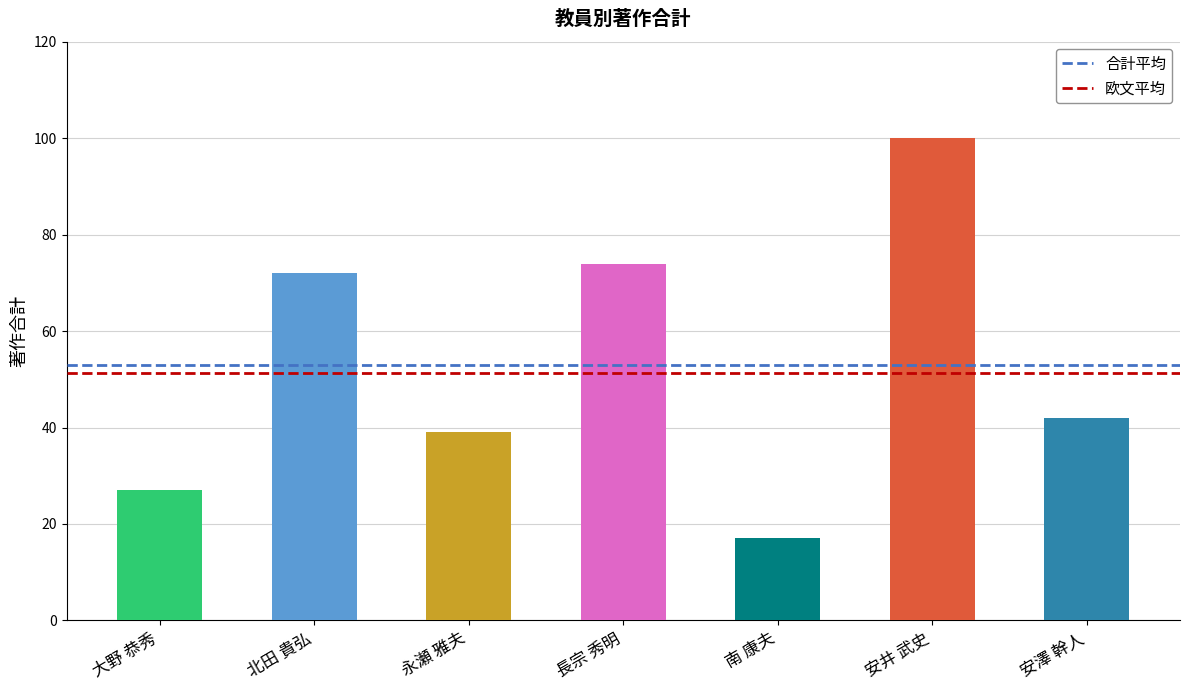

What is the difference between the maximum and minimum values?

83